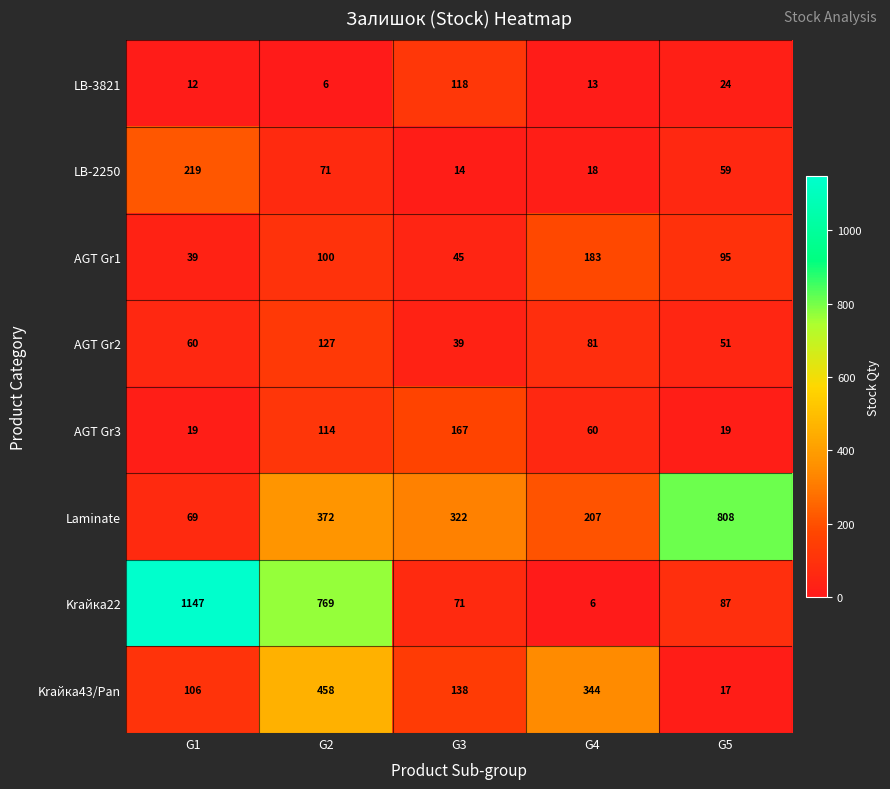

Is the value of AGT Gr3 at G4 greater than the value of AGT Gr2 at G4?

No